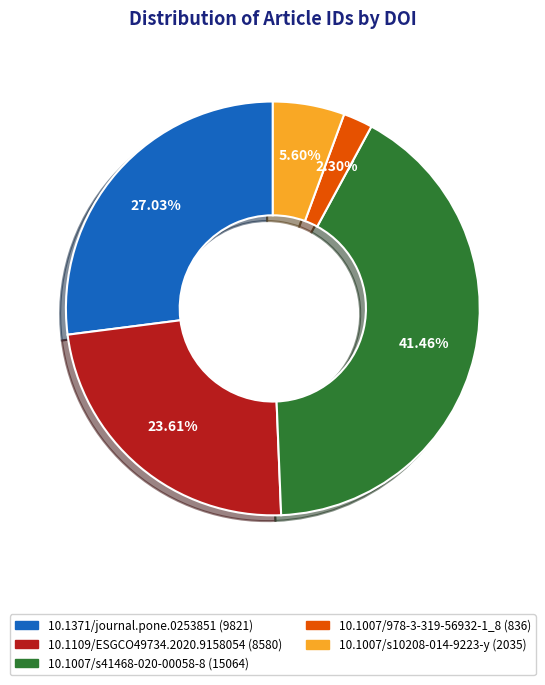

Combined, do 10.1007/978-3-319-56932-1_8 and 10.1109/ESGCO49734.2020.9158054 account for over 50%?

No